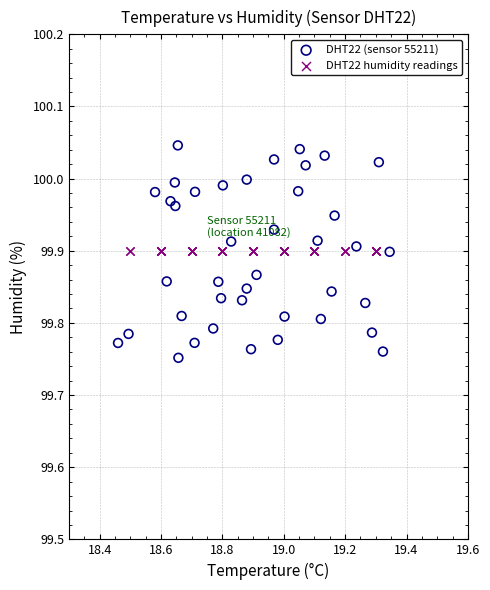

Which series reaches the maximum Y coordinate?

DHT22 (sensor 55211)